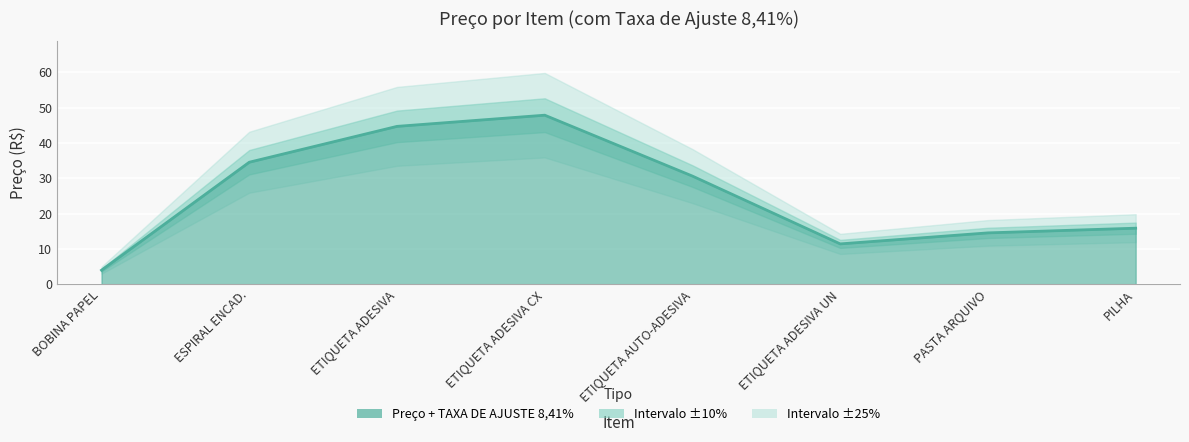

List the labels in order of value, largest first.

ETIQUETA ADESIVA CX, ETIQUETA ADESIVA, ESPIRAL ENCAD., ETIQUETA AUTO-ADESIVA, PILHA, PASTA ARQUIVO, ETIQUETA ADESIVA UN, BOBINA PAPEL